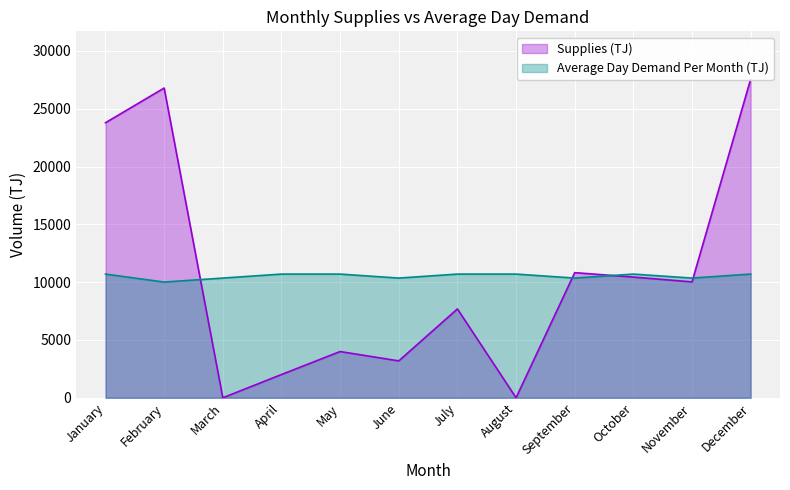

True or false: Average Day Demand Per Month (TJ) has a value of 10698.7 at May.

True